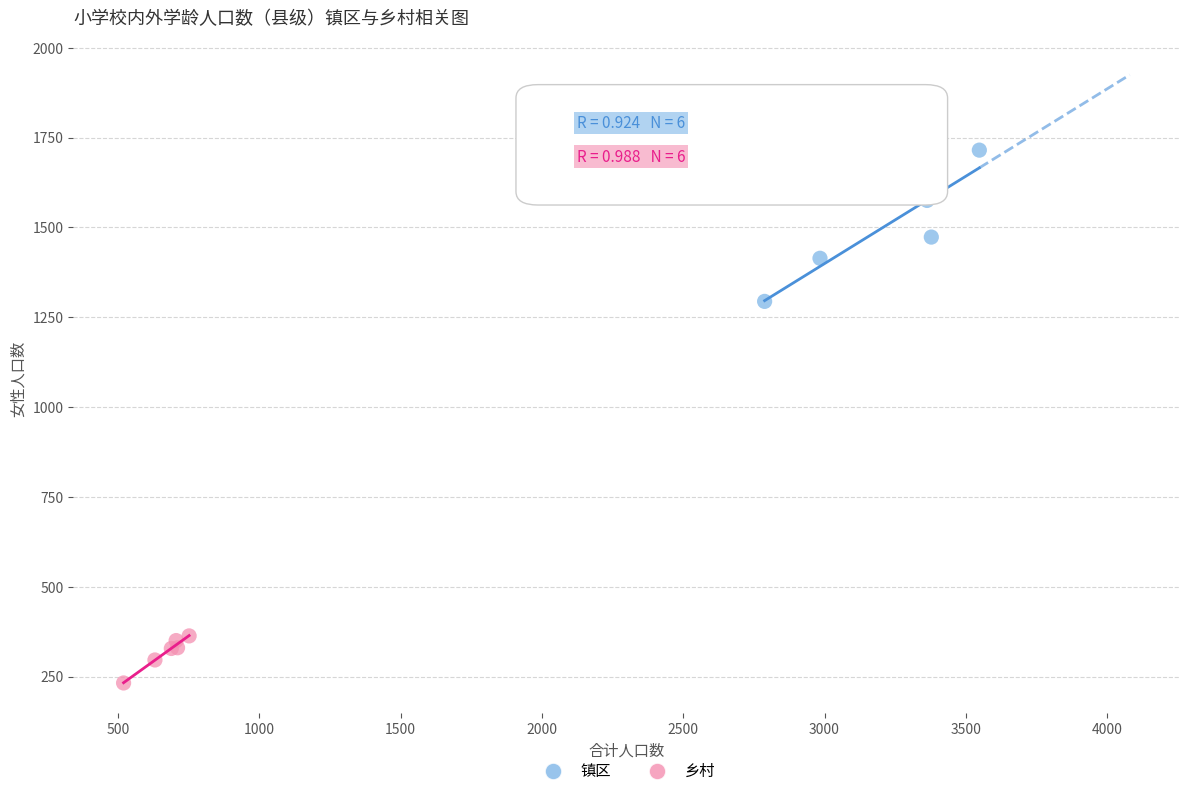

Which series reaches the maximum Y coordinate?

镇区